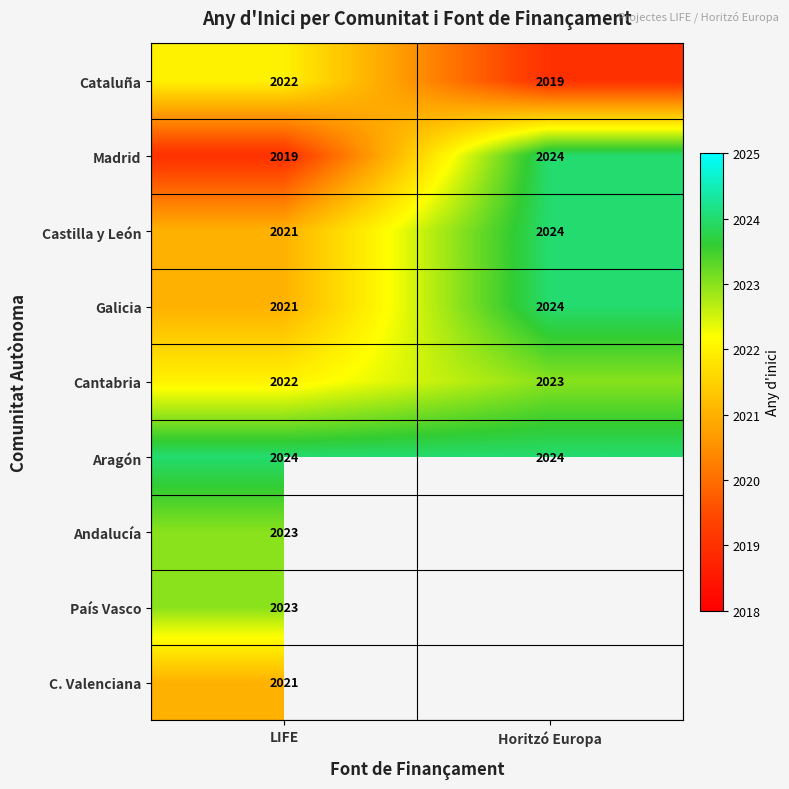

What is the minimum value shown in the chart?

2019.0